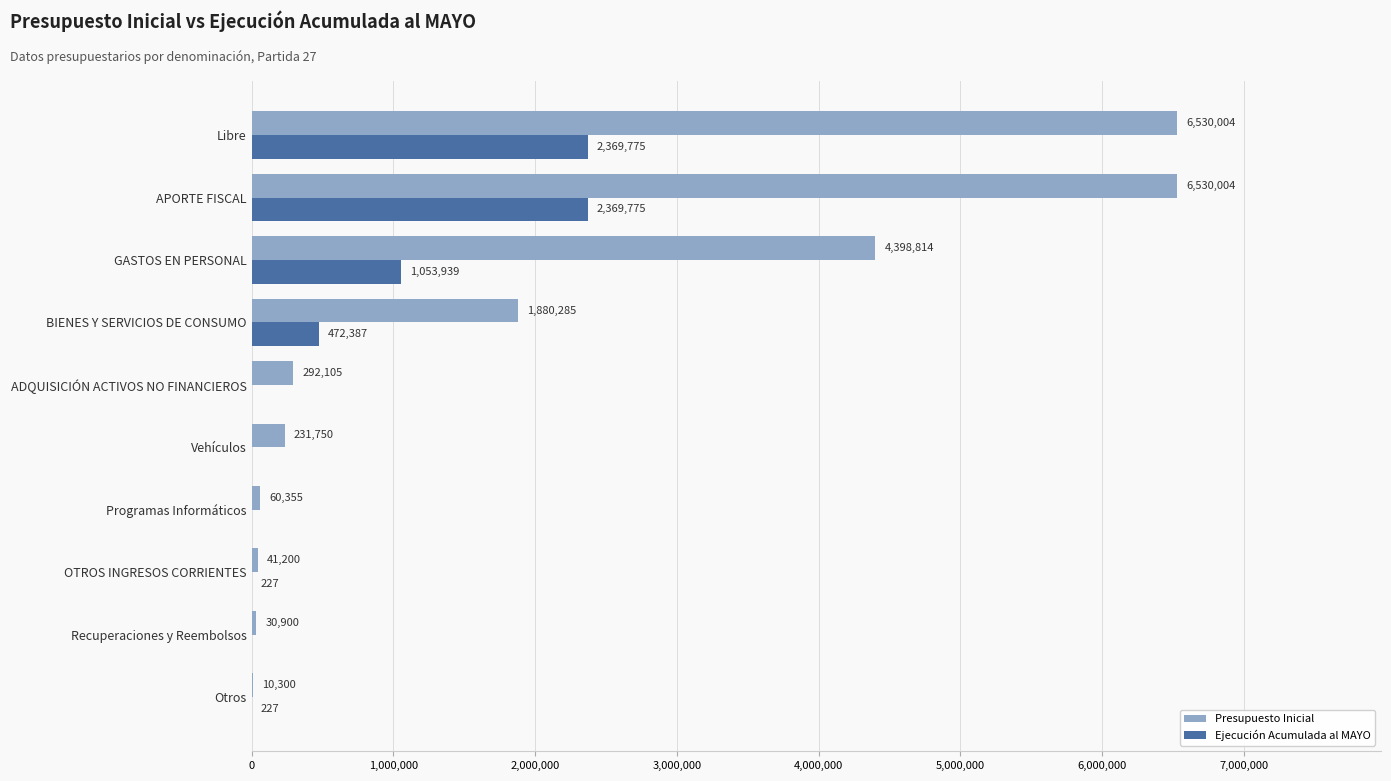

Between Otros and ADQUISICIÓN ACTIVOS NO FINANCIEROS, which series saw the biggest shift?

Presupuesto Inicial